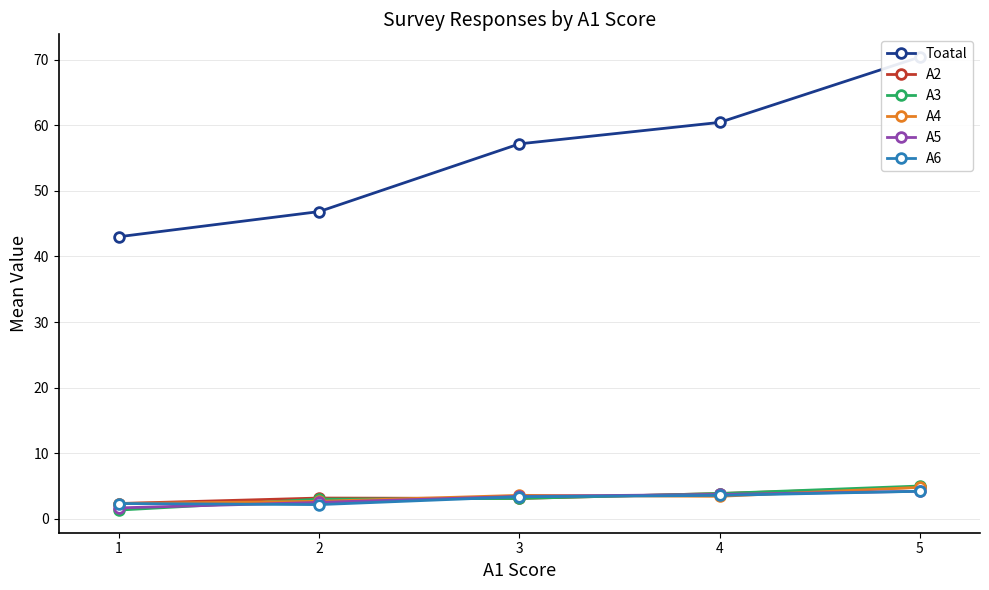

Which category has the highest value across all series?

5